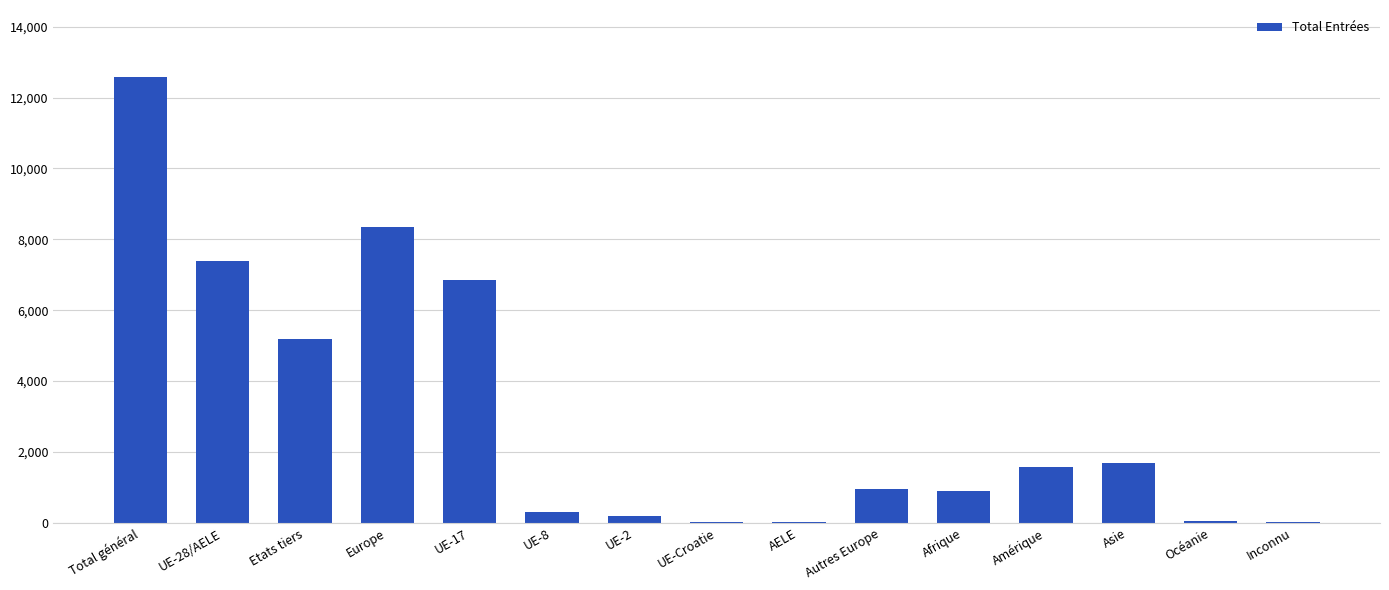

True or false: the data shows 2997 at Asie.

False